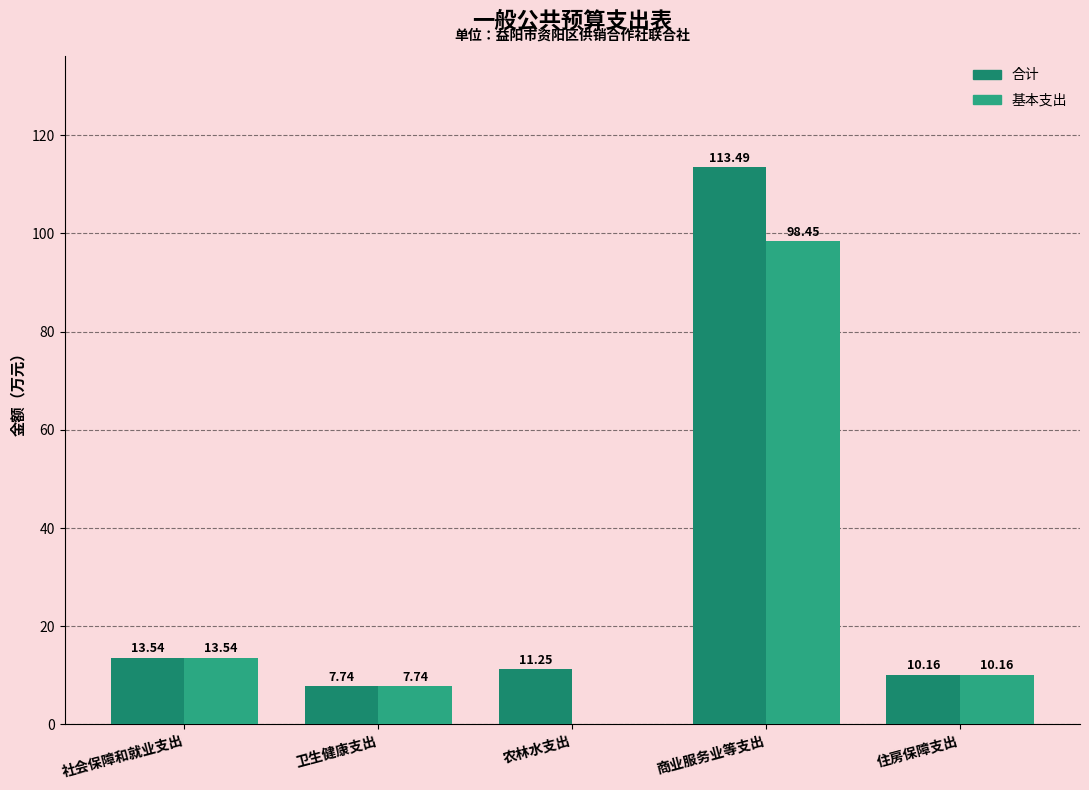

Count the number of categories in the chart.

5